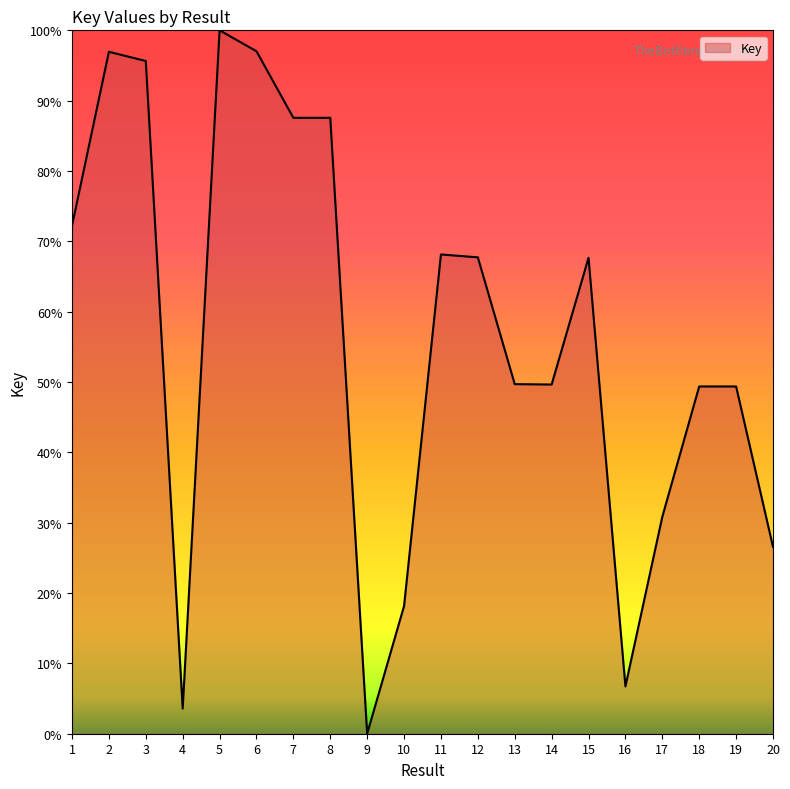

At which category does the data reach its first local peak?

2